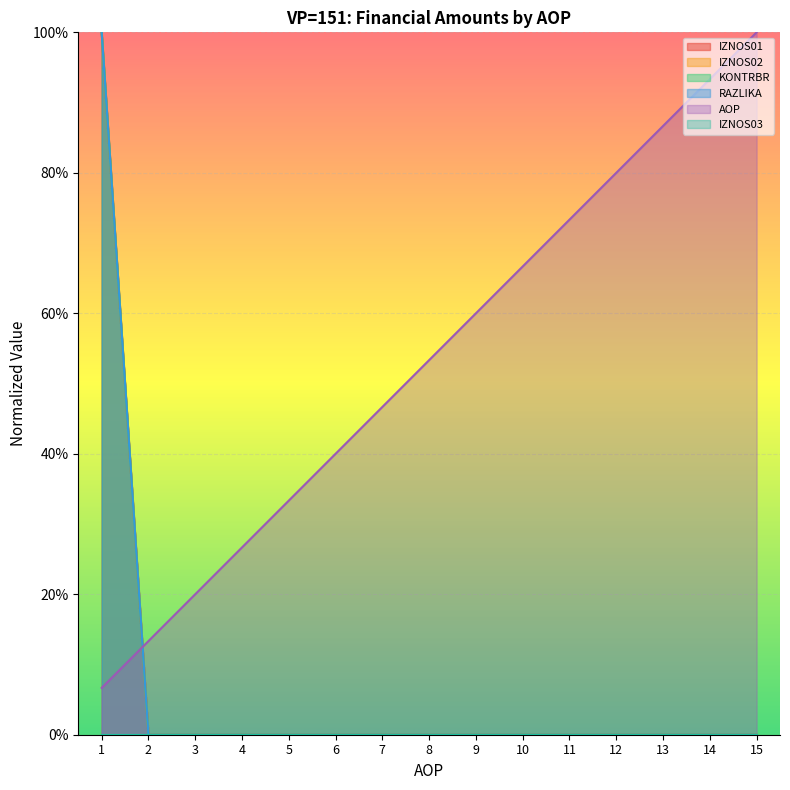

Does the chart display data point markers on the line(s)?

No